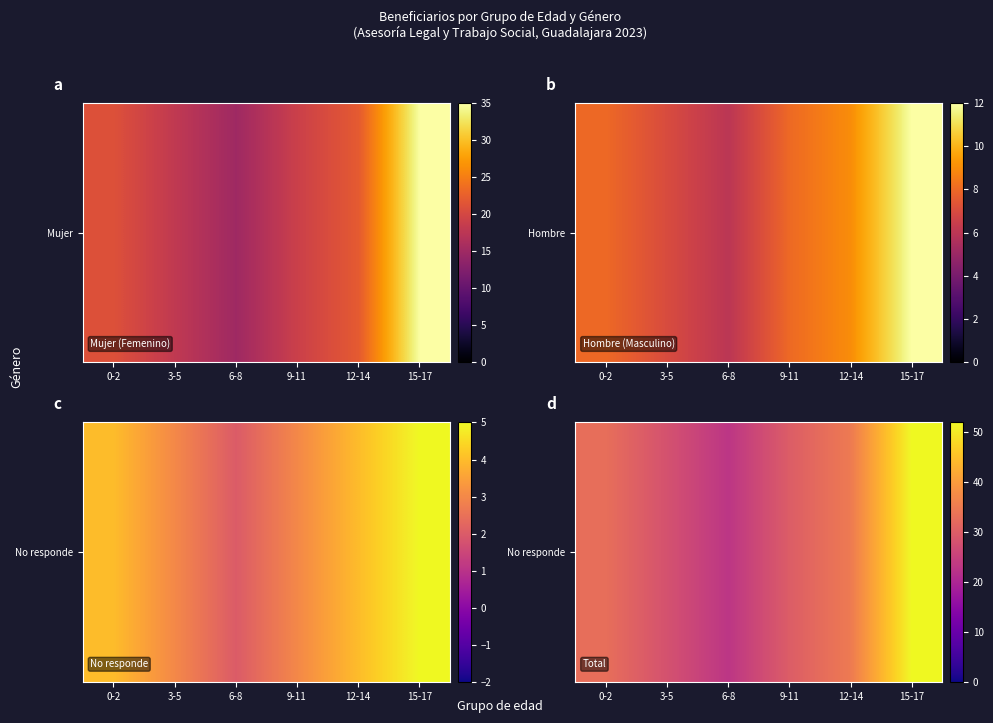

List the labels in order of value, largest first.

15-17, 12-14, 0-2, 9-11, 3-5, 6-8